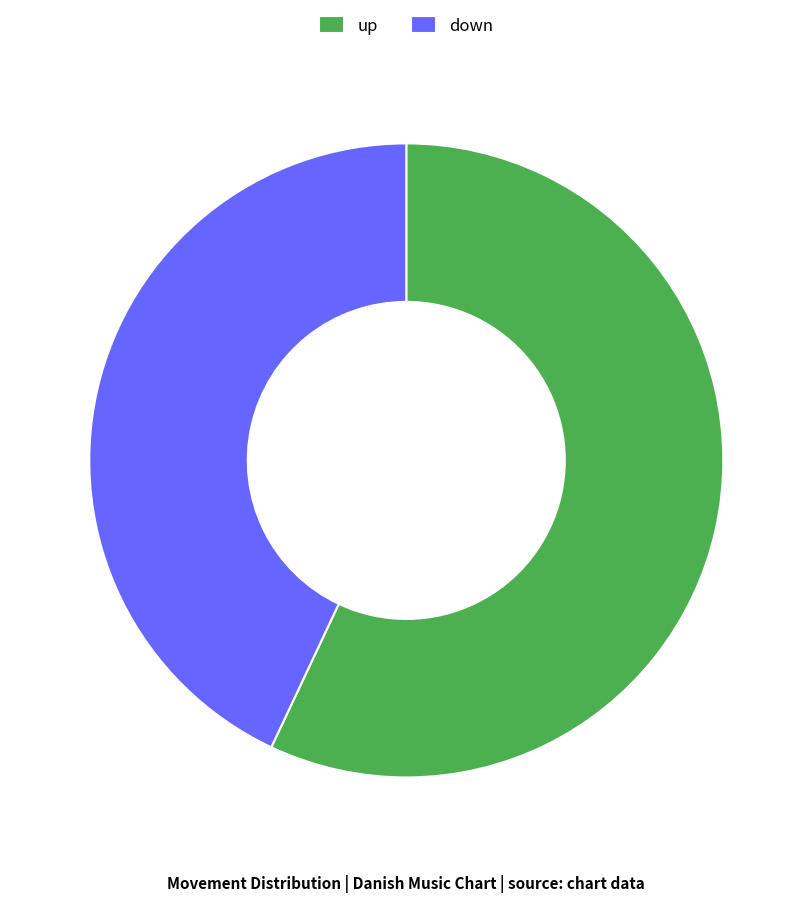

Is it true that down is 55% of the pie?

False